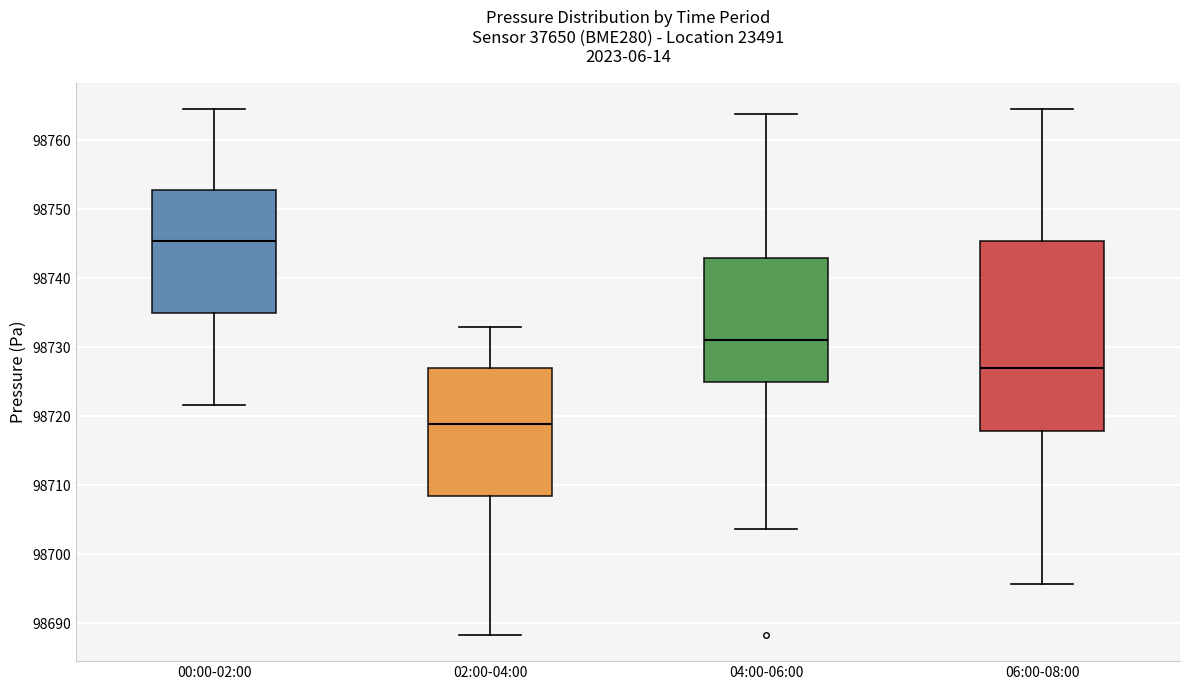

Which box has the highest median line?

00:00-02:00